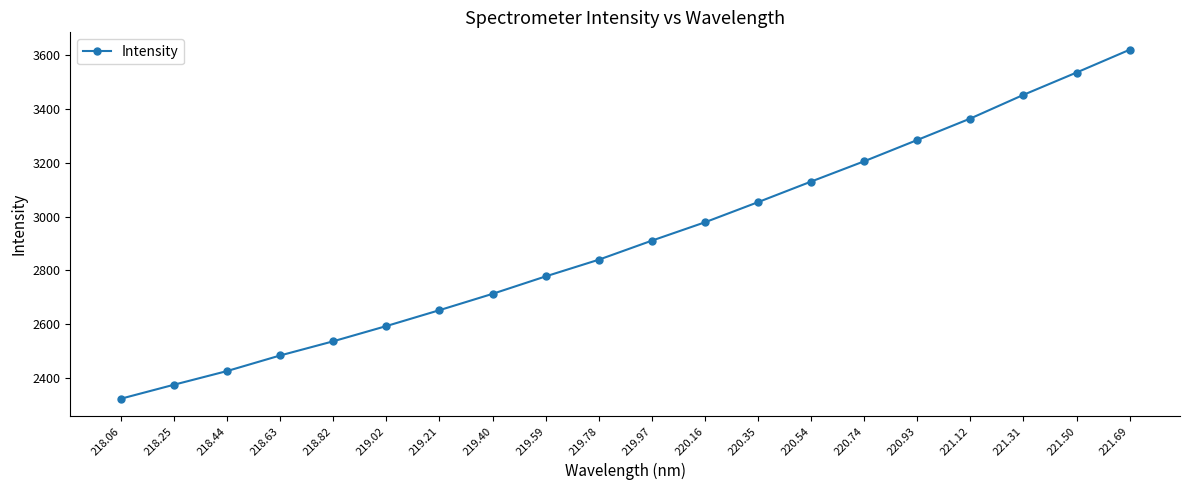

List the labels in order of value, largest first.

221.69, 221.50, 221.31, 221.12, 220.93, 220.74, 220.54, 220.35, 220.16, 219.97, 219.78, 219.59, 219.40, 219.21, 219.02, 218.82, 218.63, 218.44, 218.25, 218.06